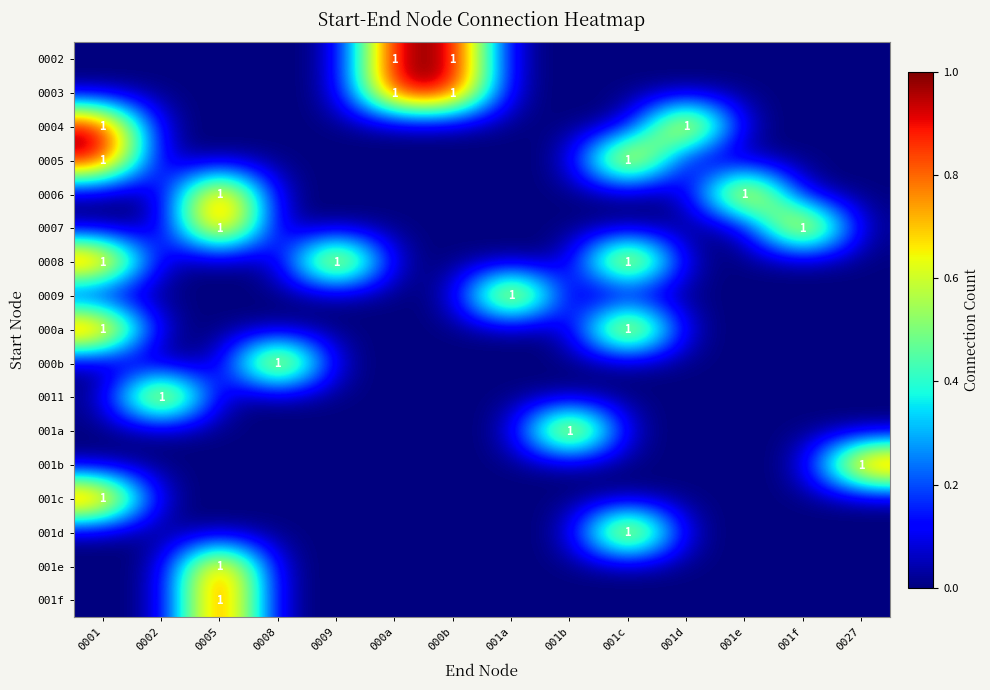

What is the sum of all 001f values?

1